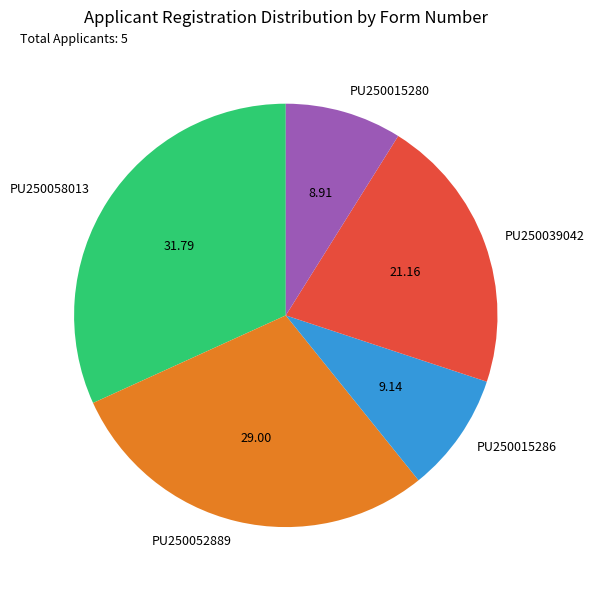

How many slices are in this pie chart?

5